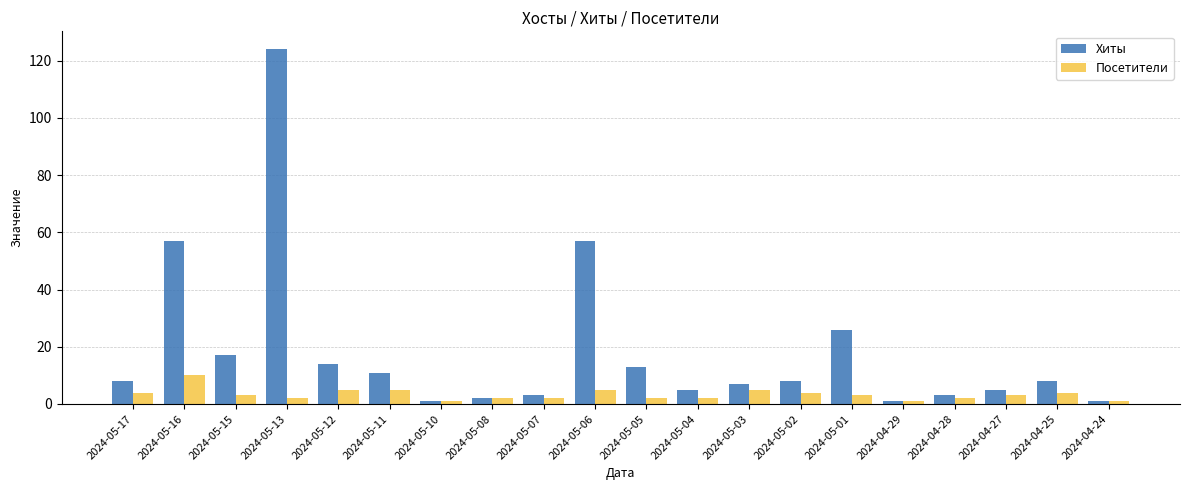

True or false: Хиты has a value of 5 at 2024-04-27.

True